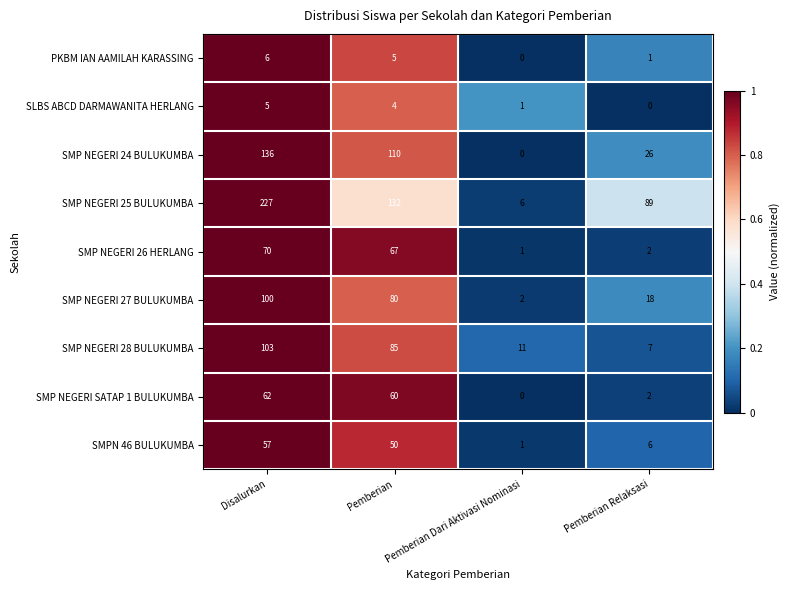

What is the difference between the maximum and minimum values in the SMP NEGERI 26 HERLANG series?

69